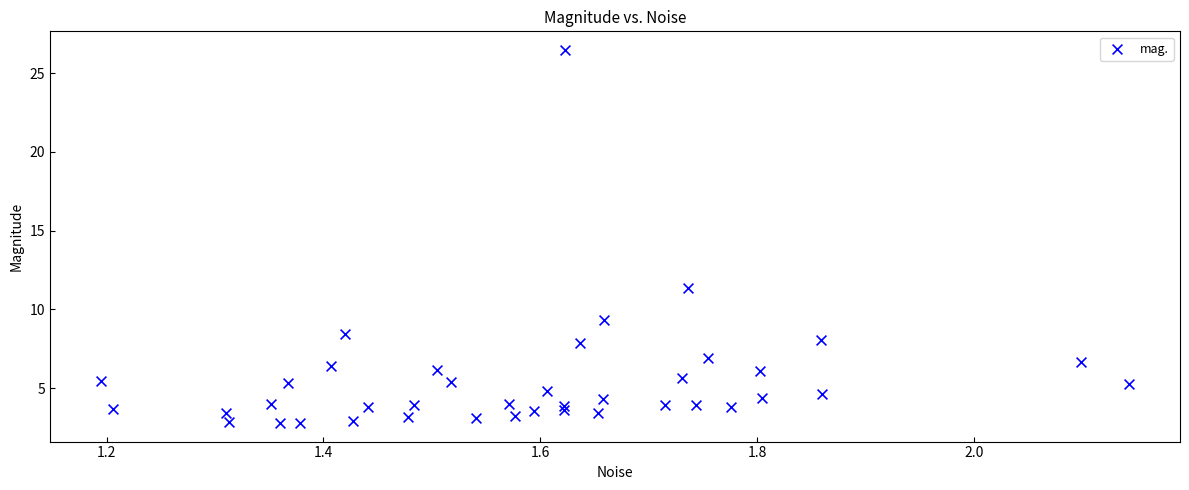

What Y value in the scatter plot is closest to 14?

11.4